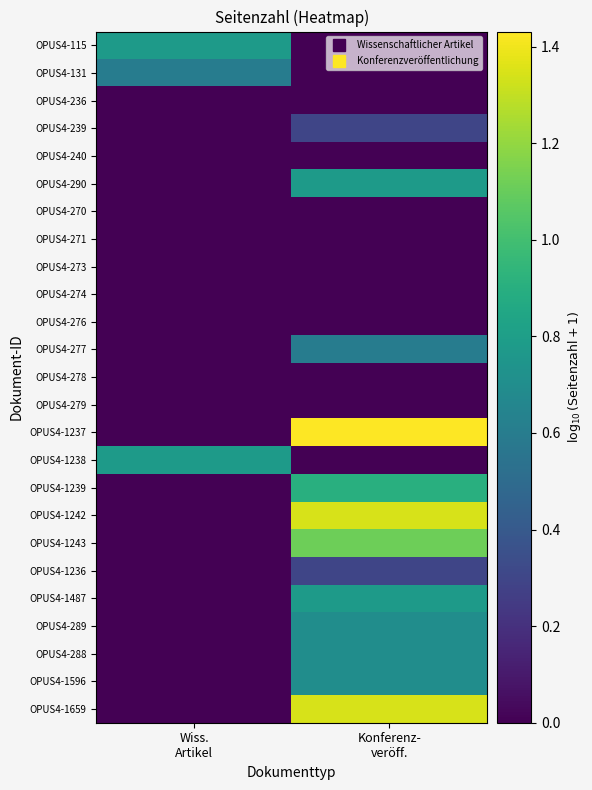

What is the total value across all series at Wiss.
Artikel?

2.2